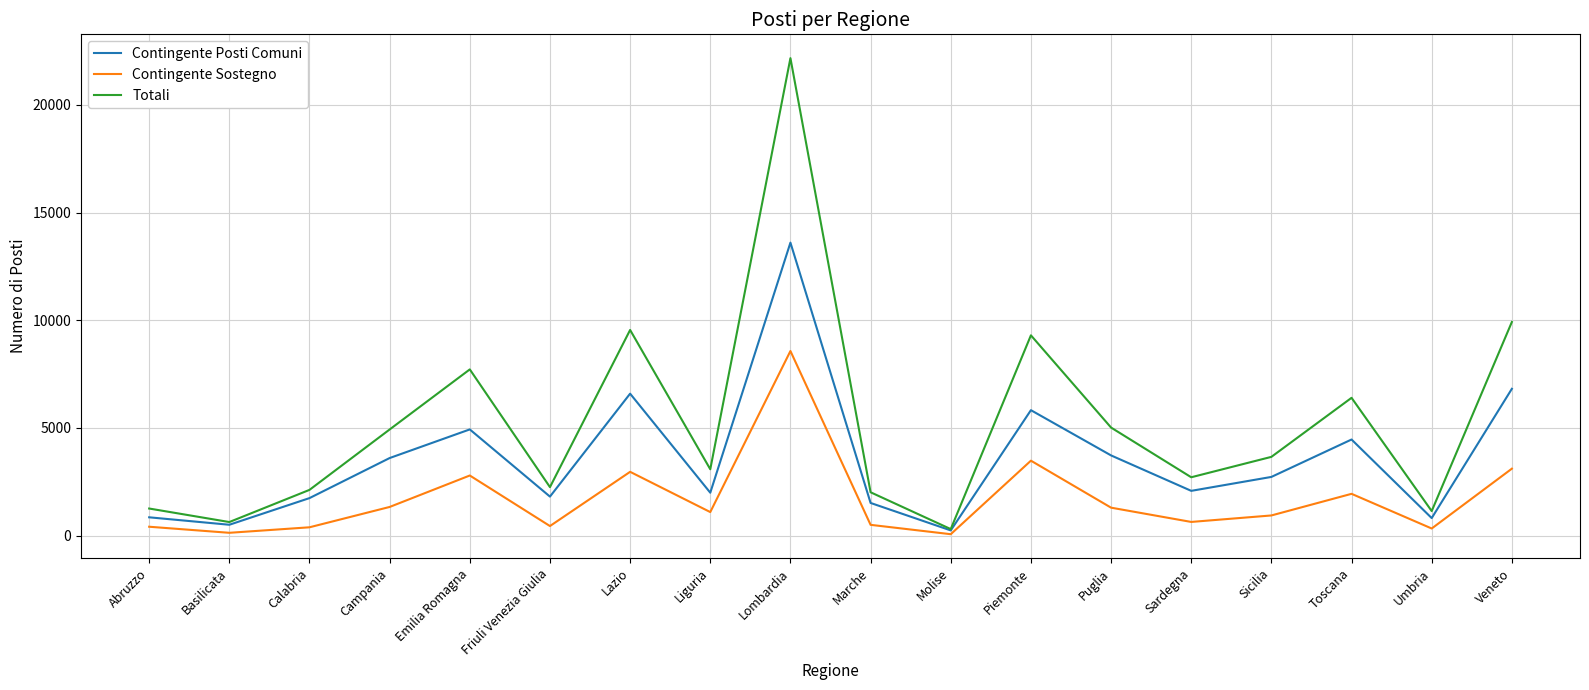

At which category does Contingente Posti Comuni reach its first local valley?

Basilicata